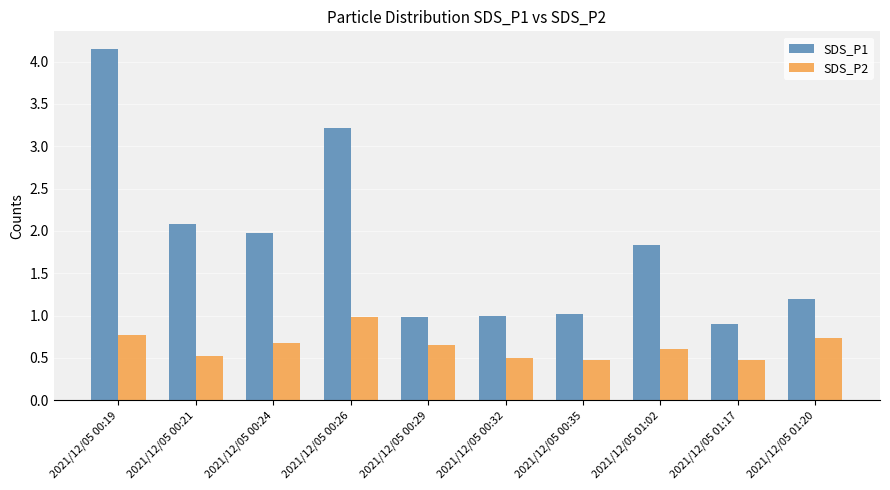

What is the difference between the second highest and minimum values in the SDS_P1 series?

2.3